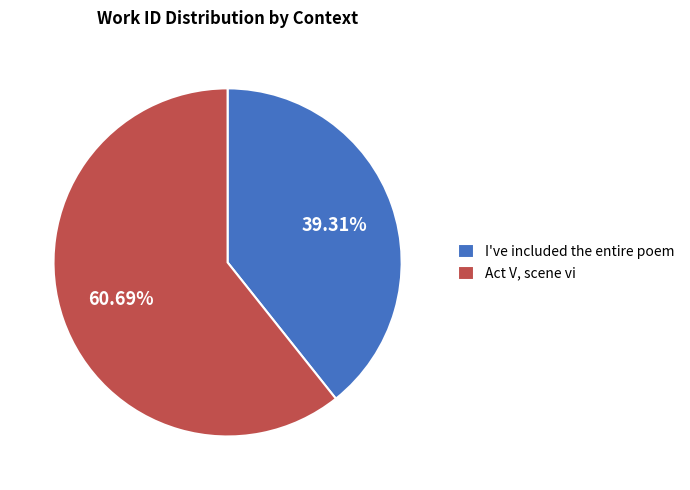

What is the total percentage of I've included the entire poem and Act V, scene vi?

100.0%